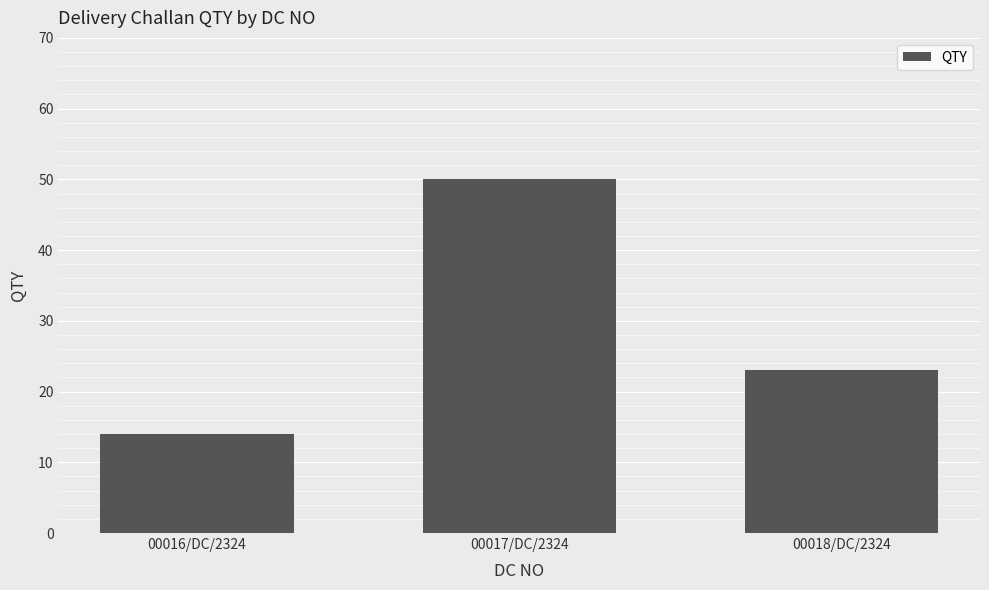

List the labels in order of value, smallest first.

00016/DC/2324, 00018/DC/2324, 00017/DC/2324